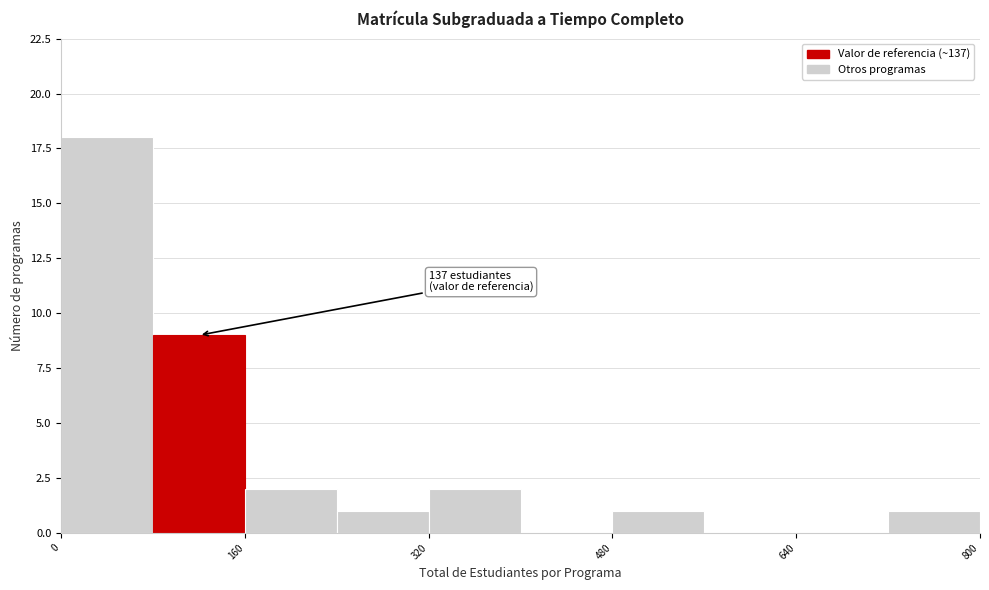

Which range on the x-axis has the tallest bar?

0 to 80